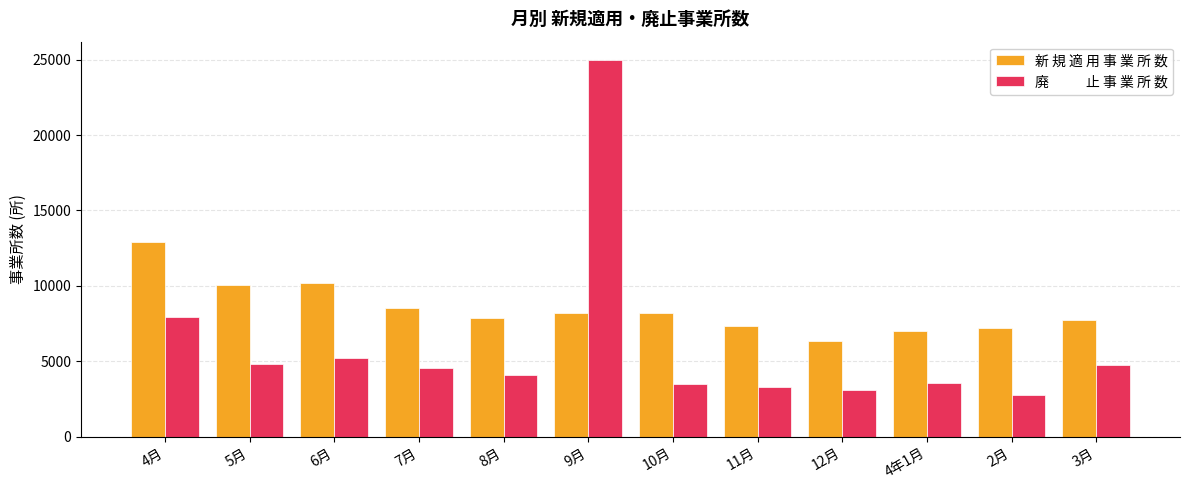

What is the minimum value shown in the chart?

2775